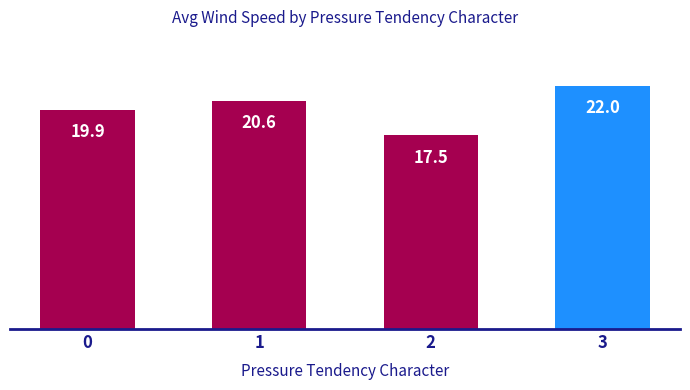

What is the difference between the maximum and second lowest values?

2.2